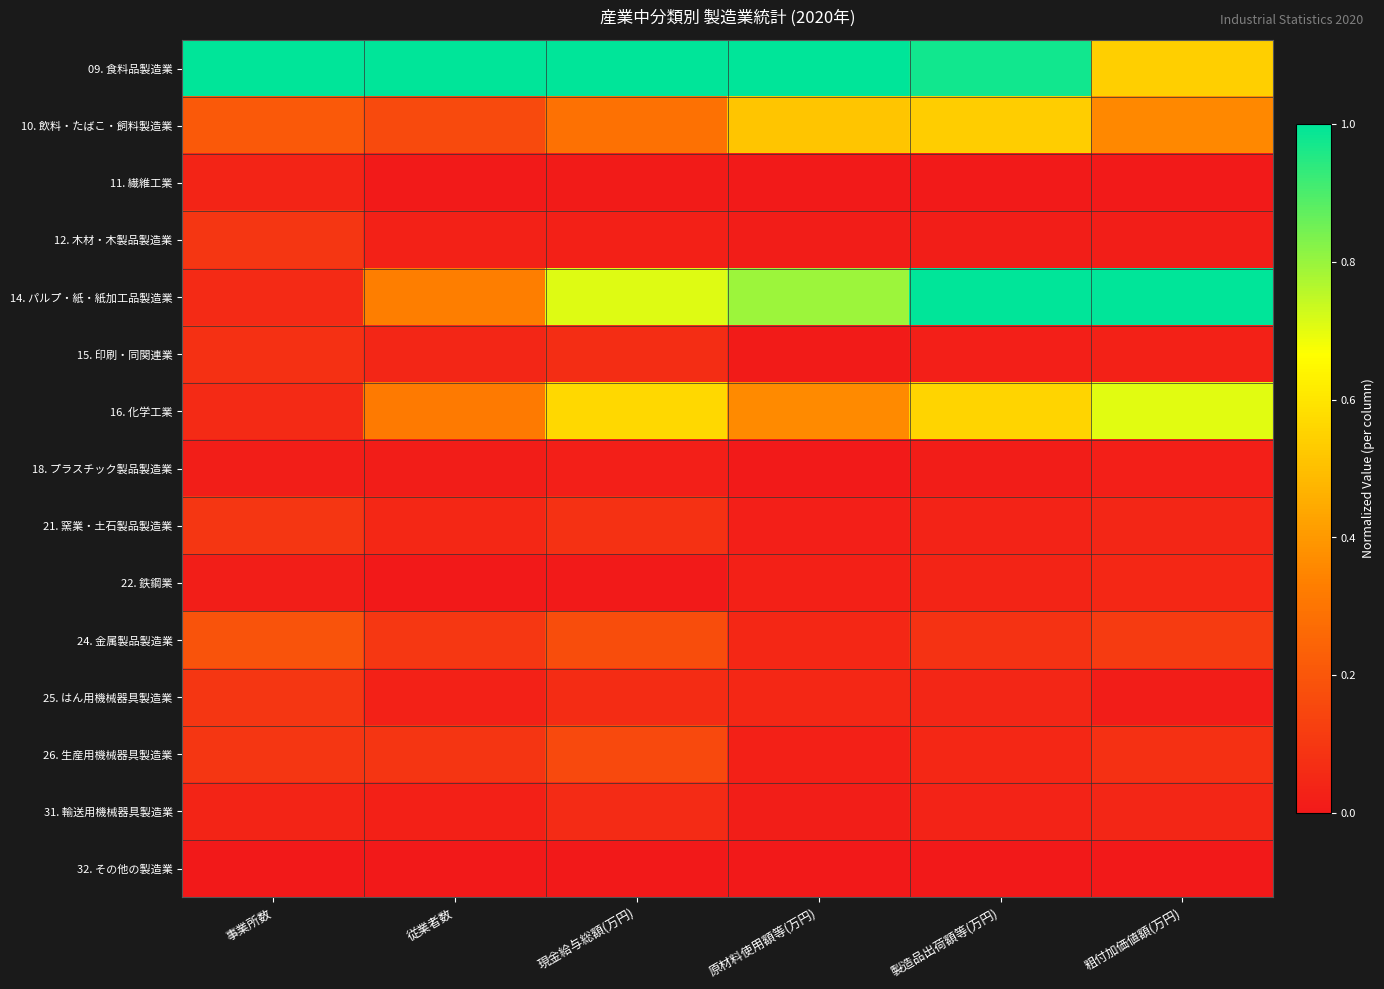

Reading right to left, what are all the values shown in this chart?

09. 食料品製造業: 粗付加価値額(万円)=0.5	製造品出荷額等(万円)=1.0	原材料使用額等(万円)=1.0	現金給与総額(万円)=1.0	従業者数=1.0	事業所数=1.0
10. 飲料・たばこ・飼料製造業: 粗付加価値額(万円)=0.4	製造品出荷額等(万円)=0.5	原材料使用額等(万円)=0.5	現金給与総額(万円)=0.3	従業者数=0.2	事業所数=0.2
11. 繊維工業: 粗付加価値額(万円)=0.0	製造品出荷額等(万円)=0.0	原材料使用額等(万円)=0.0	現金給与総額(万円)=0.0	従業者数=0.0	事業所数=0.0
12. 木材・木製品製造業: 粗付加価値額(万円)=0.0	製造品出荷額等(万円)=0.0	原材料使用額等(万円)=0.0	現金給与総額(万円)=0.0	従業者数=0.0	事業所数=0.1
14. パルプ・紙・紙加工品製造業: 粗付加価値額(万円)=1.0	製造品出荷額等(万円)=1.0	原材料使用額等(万円)=0.8	現金給与総額(万円)=0.7	従業者数=0.3	事業所数=0.1
15. 印刷・同関連業: 粗付加価値額(万円)=0.0	製造品出荷額等(万円)=0.0	原材料使用額等(万円)=0.0	現金給与総額(万円)=0.1	従業者数=0.0	事業所数=0.1
16. 化学工業: 粗付加価値額(万円)=0.7	製造品出荷額等(万円)=0.6	原材料使用額等(万円)=0.4	現金給与総額(万円)=0.6	従業者数=0.3	事業所数=0.1
18. プラスチック製品製造業: 粗付加価値額(万円)=0.0	製造品出荷額等(万円)=0.0	原材料使用額等(万円)=0.0	現金給与総額(万円)=0.0	従業者数=0.0	事業所数=0.0
21. 窯業・土石製品製造業: 粗付加価値額(万円)=0.0	製造品出荷額等(万円)=0.0	原材料使用額等(万円)=0.0	現金給与総額(万円)=0.1	従業者数=0.0	事業所数=0.1
22. 鉄鋼業: 粗付加価値額(万円)=0.0	製造品出荷額等(万円)=0.0	原材料使用額等(万円)=0.0	現金給与総額(万円)=0.0	従業者数=0.0	事業所数=0.0
24. 金属製品製造業: 粗付加価値額(万円)=0.1	製造品出荷額等(万円)=0.1	原材料使用額等(万円)=0.0	現金給与総額(万円)=0.2	従業者数=0.1	事業所数=0.2
25. はん用機械器具製造業: 粗付加価値額(万円)=0.0	製造品出荷額等(万円)=0.0	原材料使用額等(万円)=0.0	現金給与総額(万円)=0.1	従業者数=0.0	事業所数=0.1
26. 生産用機械器具製造業: 粗付加価値額(万円)=0.1	製造品出荷額等(万円)=0.0	原材料使用額等(万円)=0.0	現金給与総額(万円)=0.2	従業者数=0.1	事業所数=0.1
31. 輸送用機械器具製造業: 粗付加価値額(万円)=0.0	製造品出荷額等(万円)=0.0	原材料使用額等(万円)=0.0	現金給与総額(万円)=0.1	従業者数=0.0	事業所数=0.0
32. その他の製造業: 粗付加価値額(万円)=0.0	製造品出荷額等(万円)=0.0	原材料使用額等(万円)=0.0	現金給与総額(万円)=0.0	従業者数=0.0	事業所数=0.0